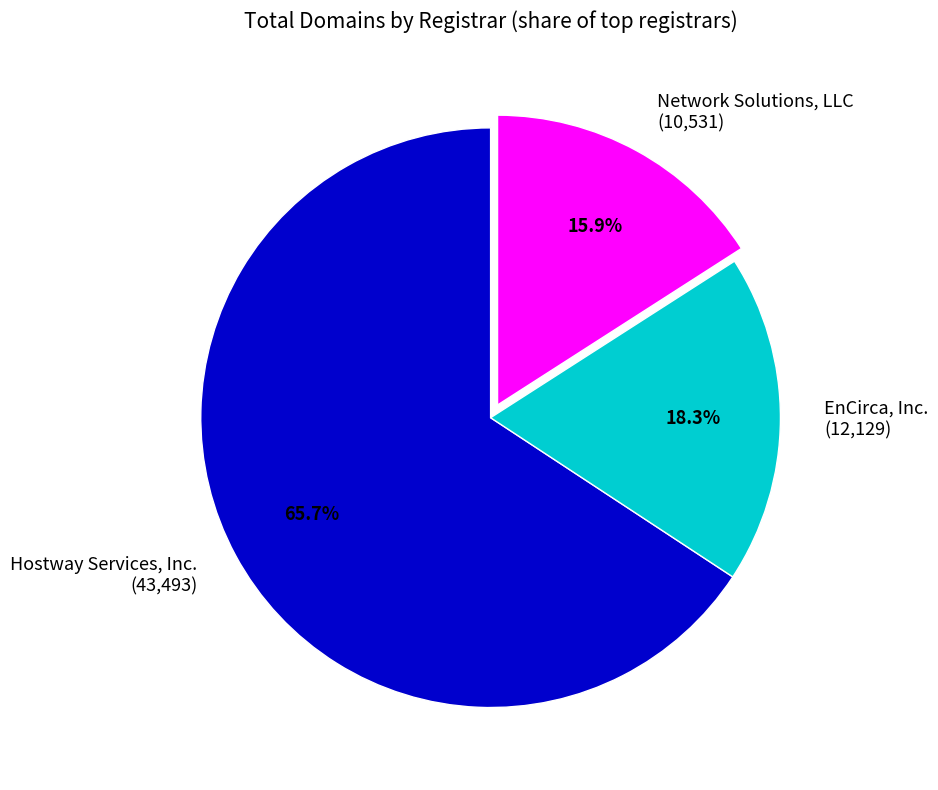

How much of the chart is everything except Network Solutions, LLC (10,531)?

84.1%